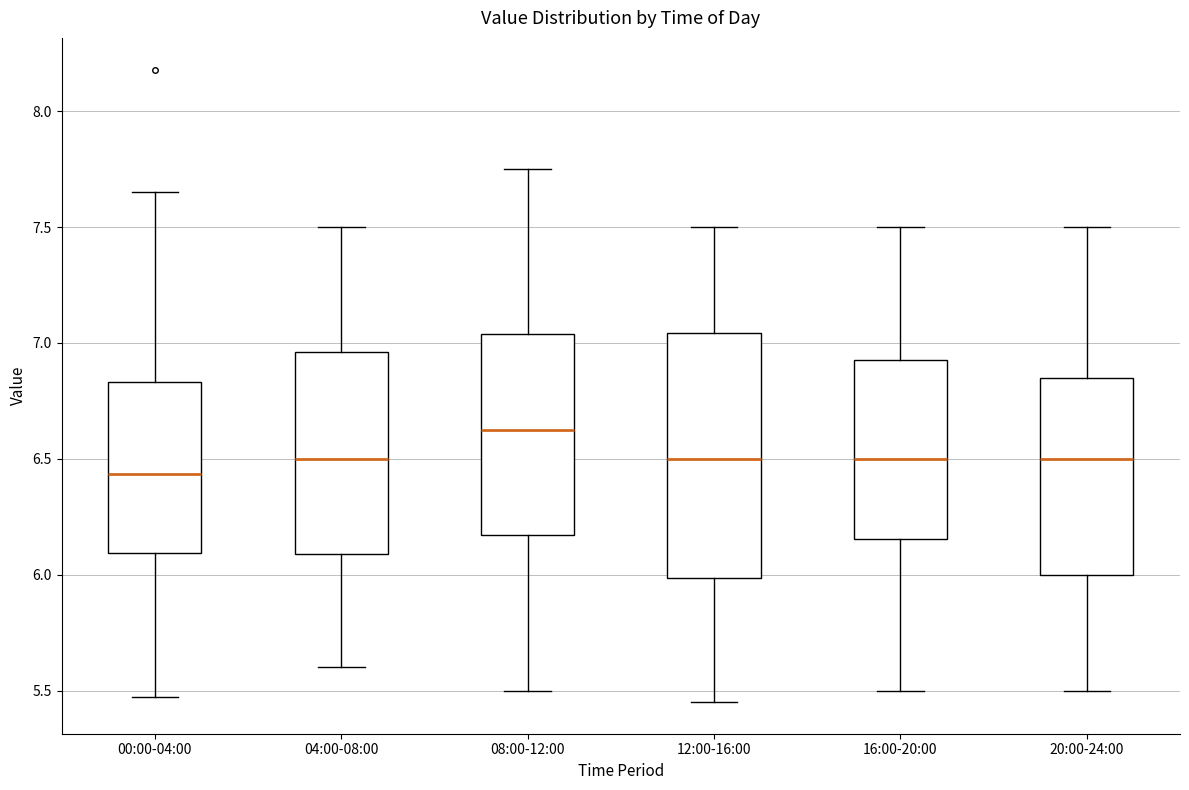

Reading left to right, read every box against the y-axis: the position of its median line, the range the box covers, and the ends of its whiskers. The values are not printed on the chart, so give them approximately, as read against the axis.

00:00-04:00: median 6.45, box 6.10 to 6.85, whiskers 5.45 to 7.65
04:00-08:00: median 6.50, box 6.10 to 6.95, whiskers 5.60 to 7.50
08:00-12:00: median 6.65, box 6.15 to 7.05, whiskers 5.50 to 7.75
12:00-16:00: median 6.50, box 6.00 to 7.05, whiskers 5.45 to 7.50
16:00-20:00: median 6.50, box 6.15 to 6.95, whiskers 5.50 to 7.50
20:00-24:00: median 6.50, box 6.00 to 6.85, whiskers 5.50 to 7.50